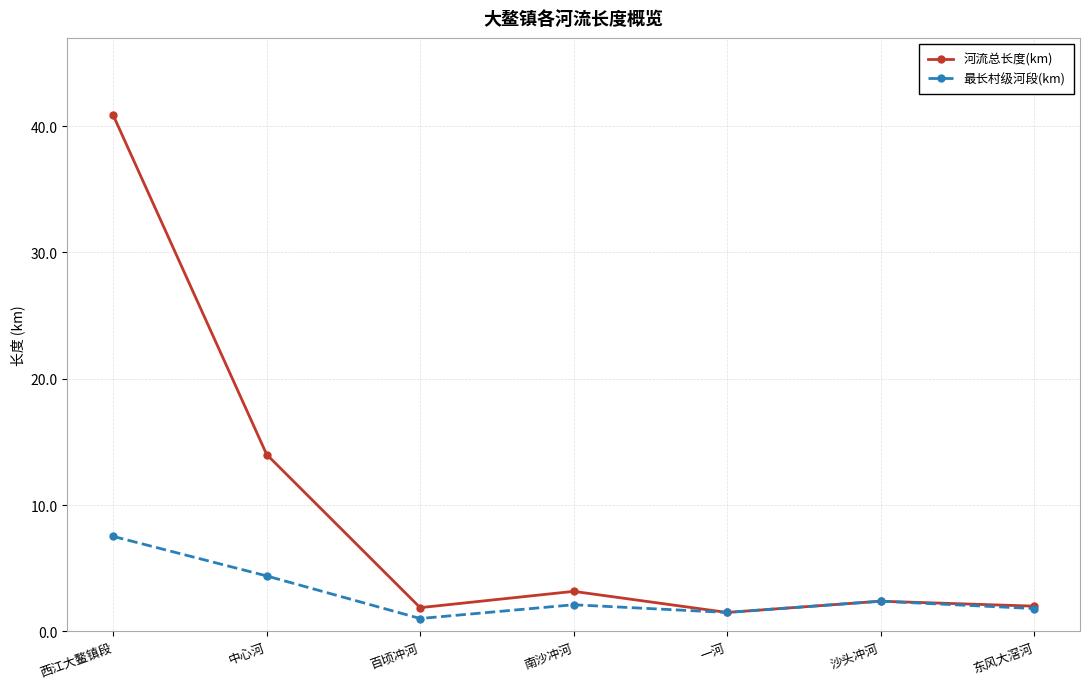

What is the value of the 河流总长度(km) point at the 6th from the left?

2.4